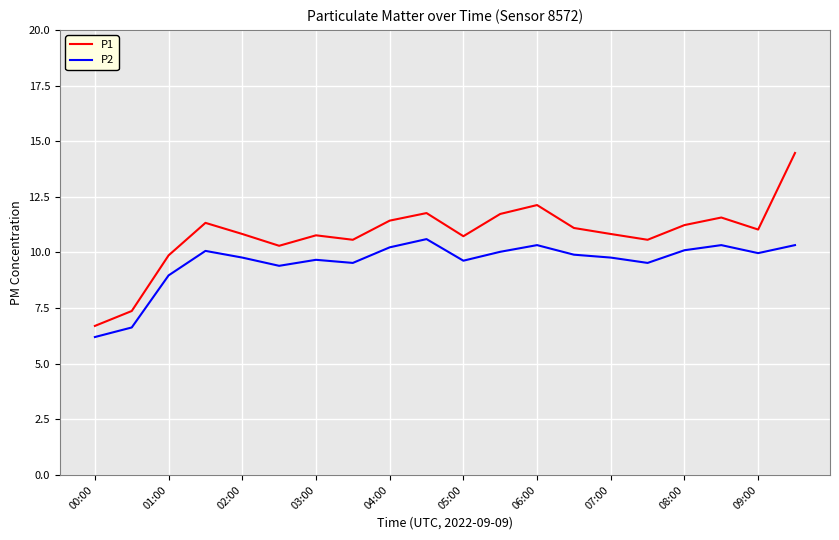

How many lines are shown in the chart?

2